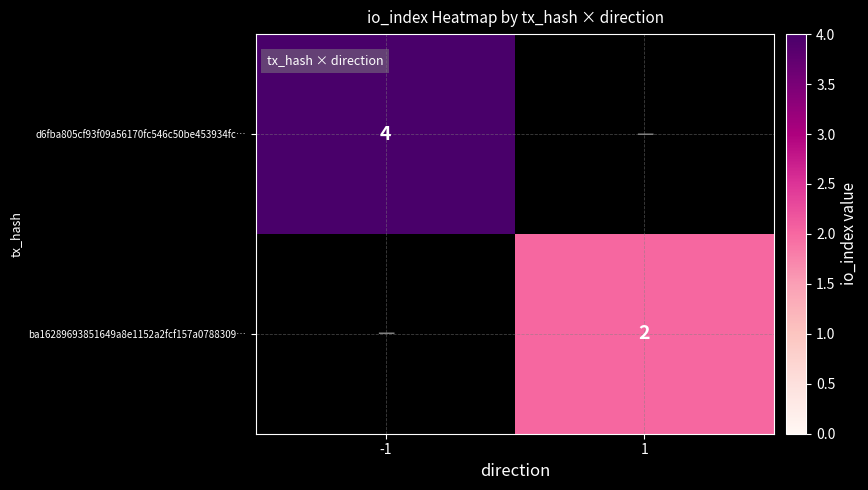

Count the number of categories in the chart.

2